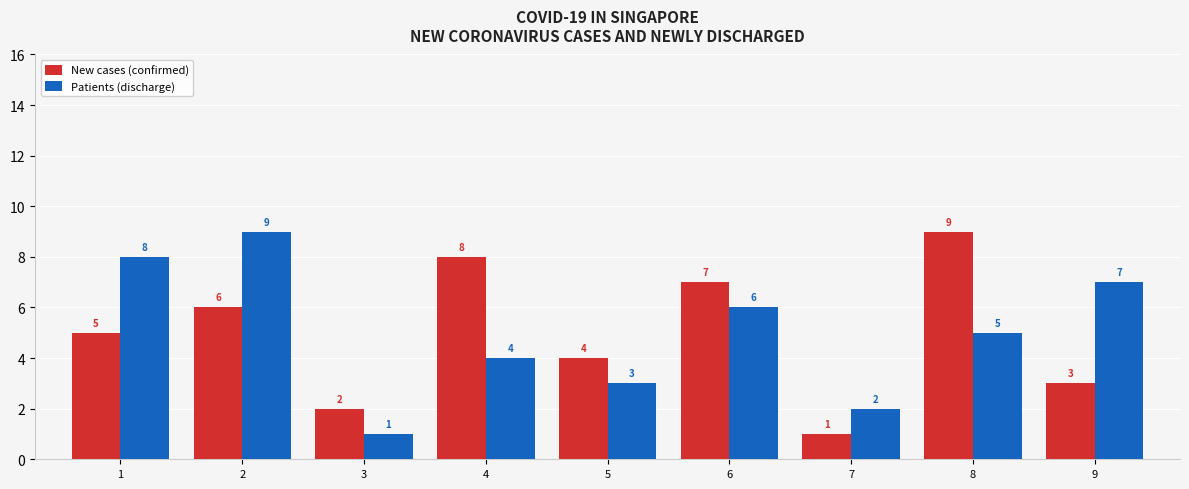

Reading left to right, list all the values displayed in this chart.

New cases (confirmed): 1=5	2=6	3=2	4=8	5=4	6=7	7=1	8=9	9=3
Patients (discharge): 1=8	2=9	3=1	4=4	5=3	6=6	7=2	8=5	9=7